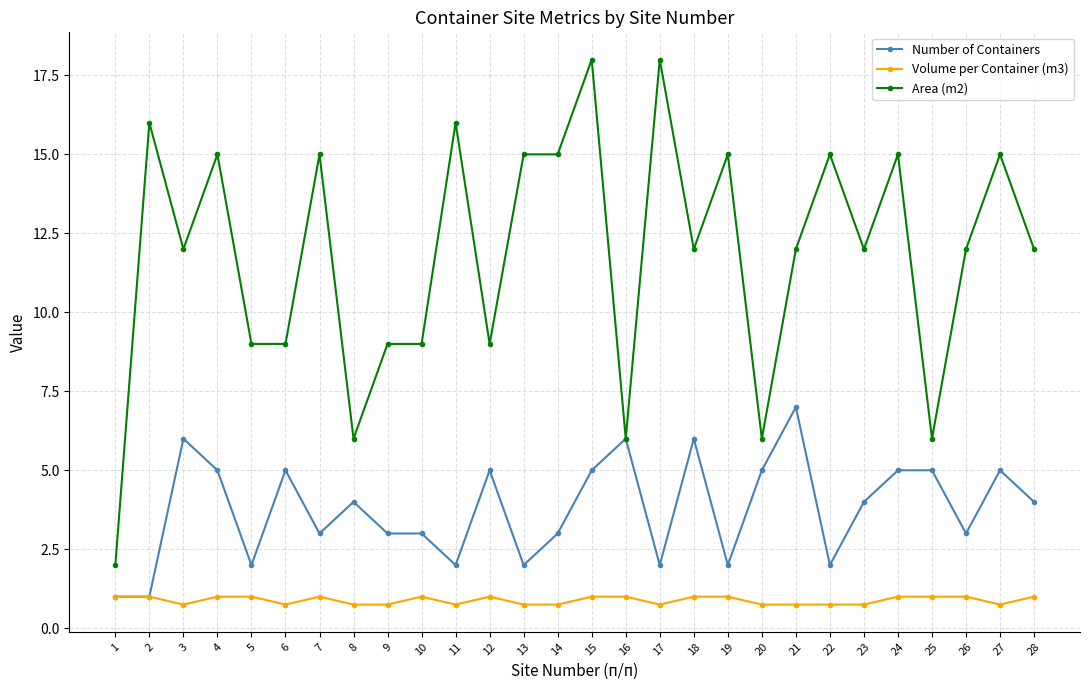

Reading left to right, transcribe all the data shown in this chart.

Number of Containers: 1=1.0	2=1.0	3=6.0	4=5.0	5=2.0	6=5.0	7=3.0	8=4.0	9=3.0	10=3.0	11=2.0	12=5.0	13=2.0	14=3.0	15=5.0	16=6.0	17=2.0	18=6.0	19=2.0	20=5.0	21=7.0	22=2.0	23=4.0	24=5.0	25=5.0	26=3.0	27=5.0	28=4.0
Volume per Container (m3): 1=1.0	2=1.0	3=0.8	4=1.0	5=1.0	6=0.8	7=1.0	8=0.8	9=0.8	10=1.0	11=0.8	12=1.0	13=0.8	14=0.8	15=1.0	16=1.0	17=0.8	18=1.0	19=1.0	20=0.8	21=0.8	22=0.8	23=0.8	24=1.0	25=1.0	26=1.0	27=0.8	28=1.0
Area (m2): 1=2.0	2=16.0	3=12.0	4=15.0	5=9.0	6=9.0	7=15.0	8=6.0	9=9.0	10=9.0	11=16.0	12=9.0	13=15.0	14=15.0	15=18.0	16=6.0	17=18.0	18=12.0	19=15.0	20=6.0	21=12.0	22=15.0	23=12.0	24=15.0	25=6.0	26=12.0	27=15.0	28=12.0